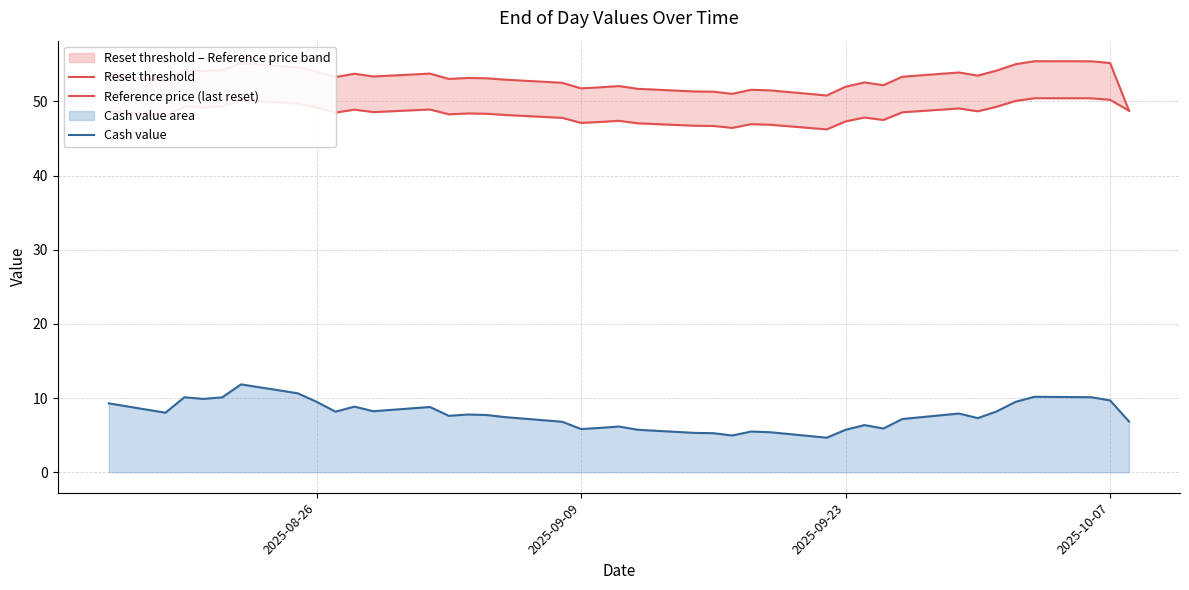

What position from the left is 2025-09-09?

2